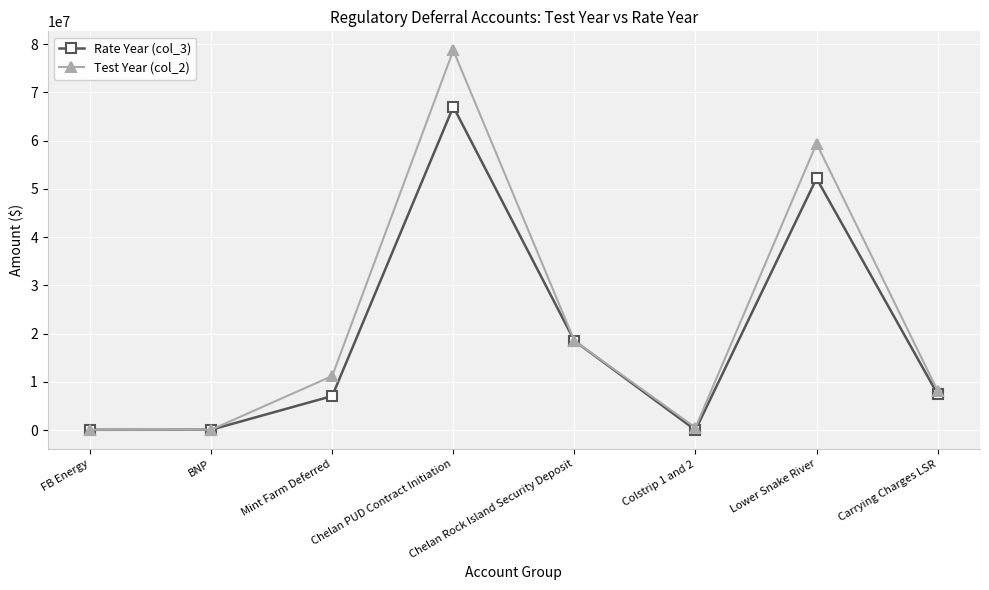

What is the difference between the maximum and minimum values in the Rate Year (col_3) series?

67042925.3